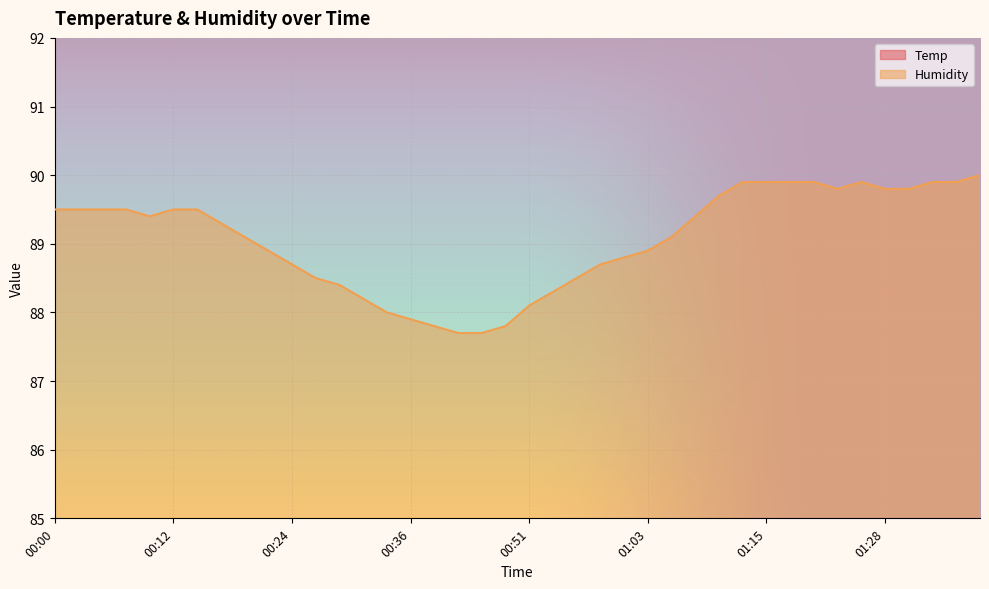

The value of Humidity at 00:49 is 122.9. True or false?

False